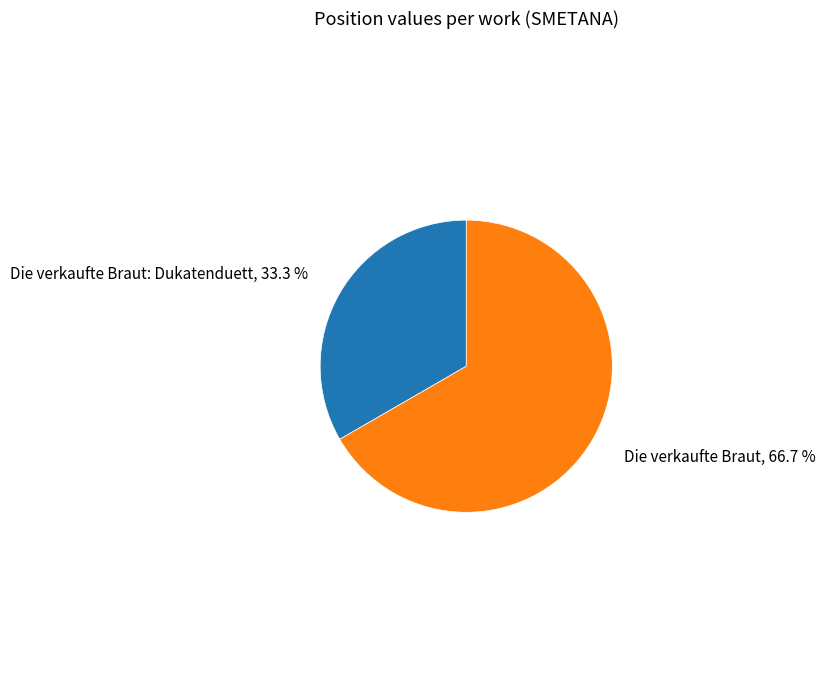

Which category accounts for the majority?

Die verkaufte Braut